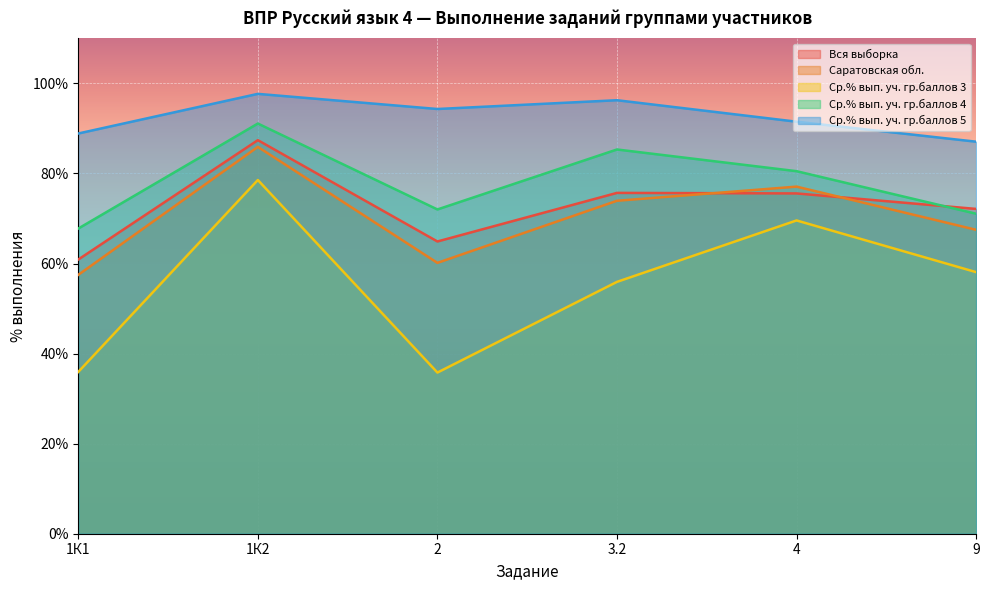

What is the average value of the Ср.% вып. уч. гр.баллов 4 series?

78.0